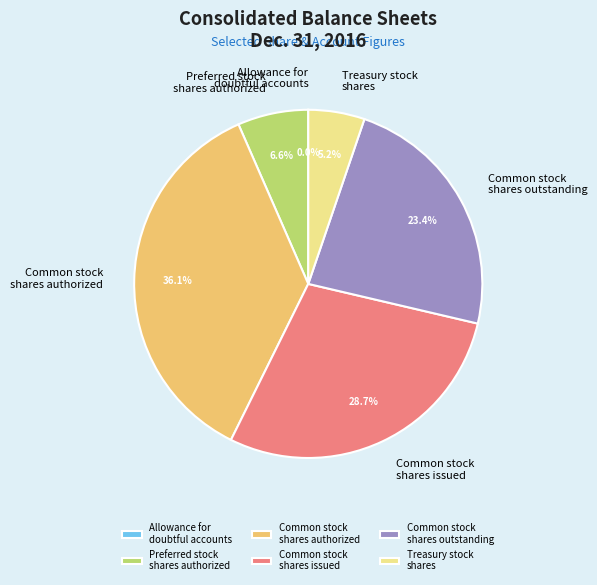

What is the total percentage of Treasury stock shares and Common stock shares issued?

33.9%